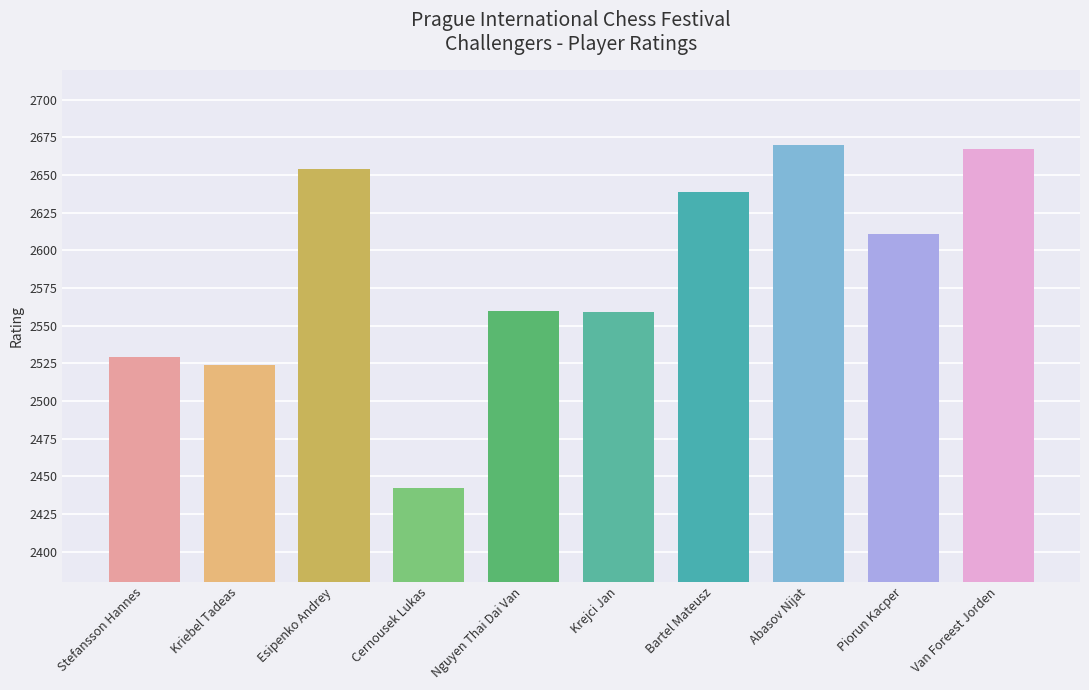

What is the minimum value shown in the chart?

2442